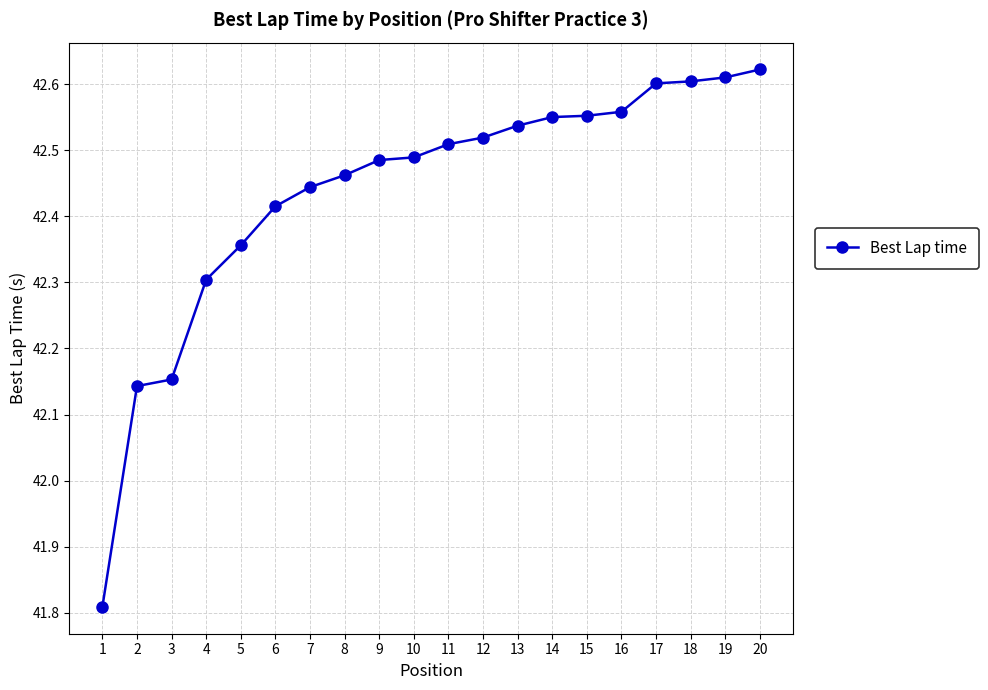

Between 3 and 7, which is larger?

7